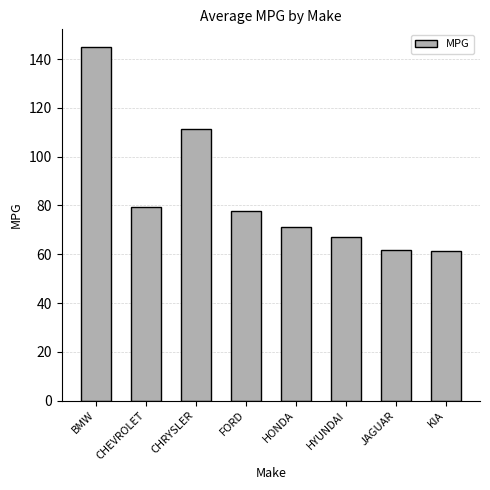

What is the sum of the values at CHEVROLET and HONDA?

150.5